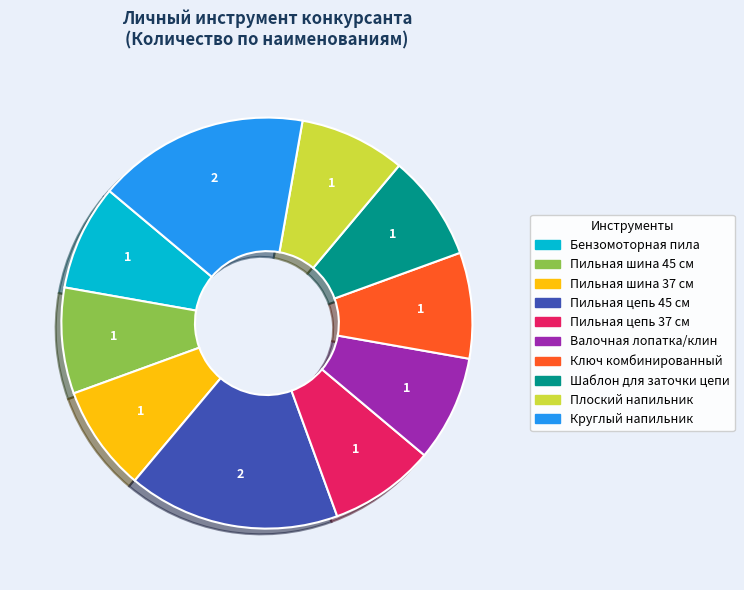

Is Шаблон для заточки цепи the majority of the pie?

No